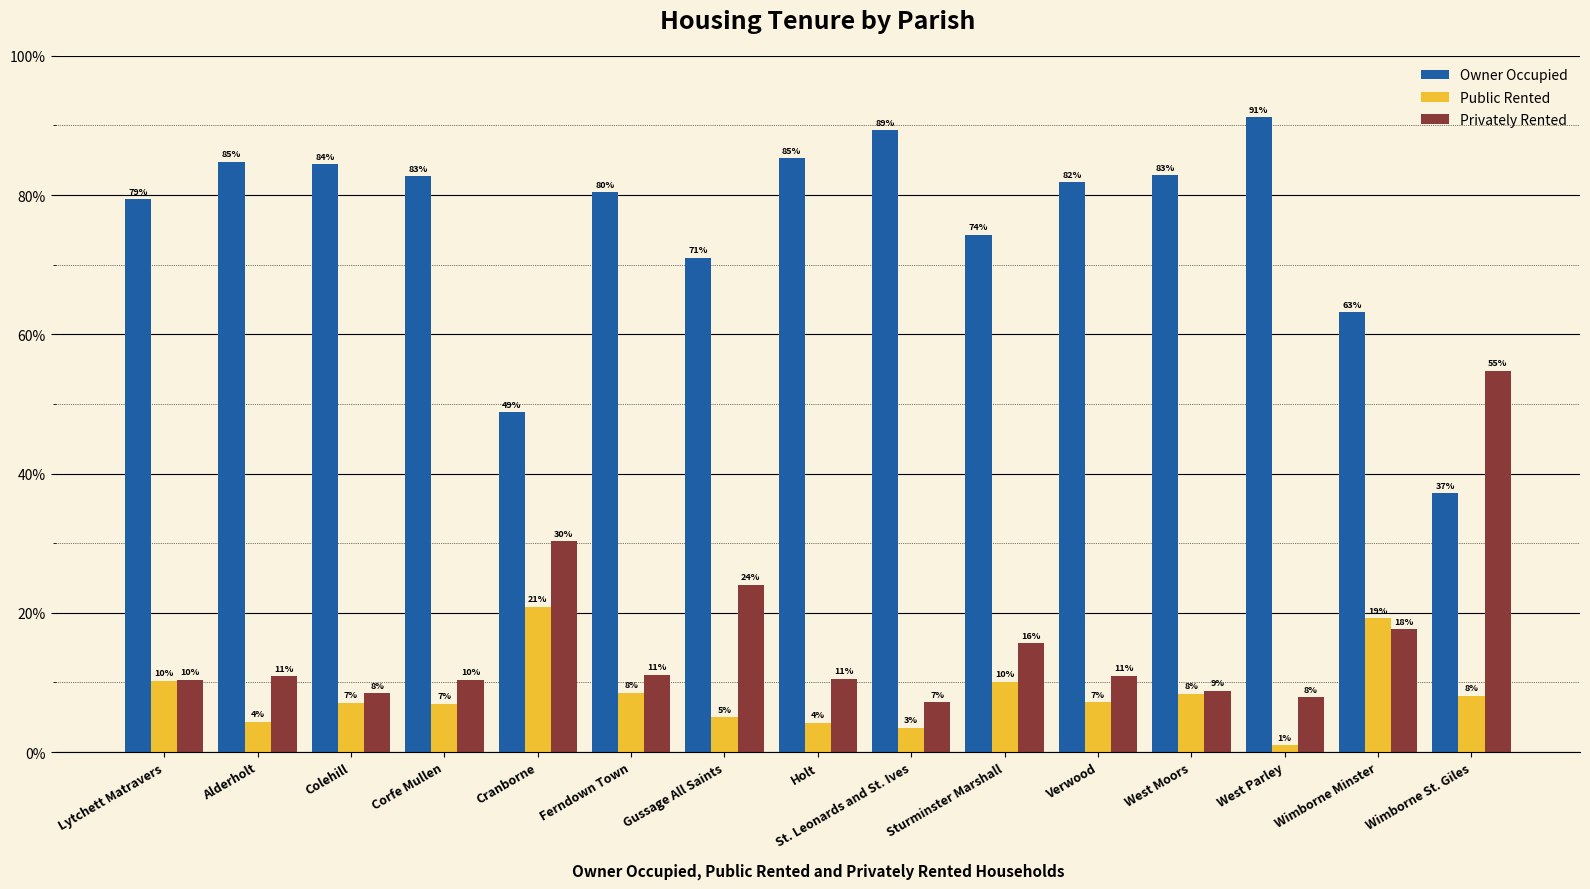

Is it true that Owner Occupied equals 115.8 at Gussage All Saints?

False